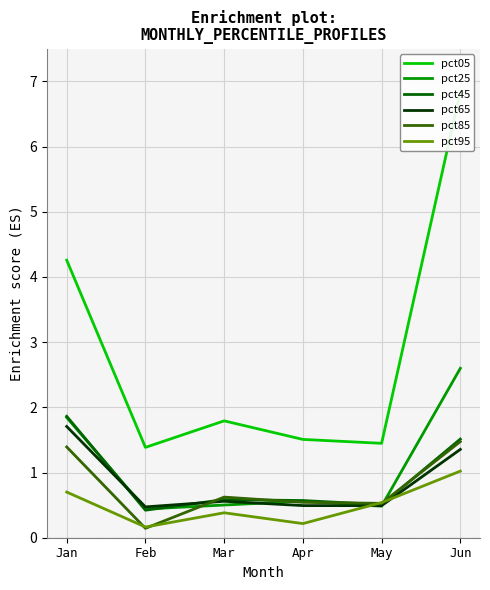

What value does the pct05 series have at Feb?

1.4